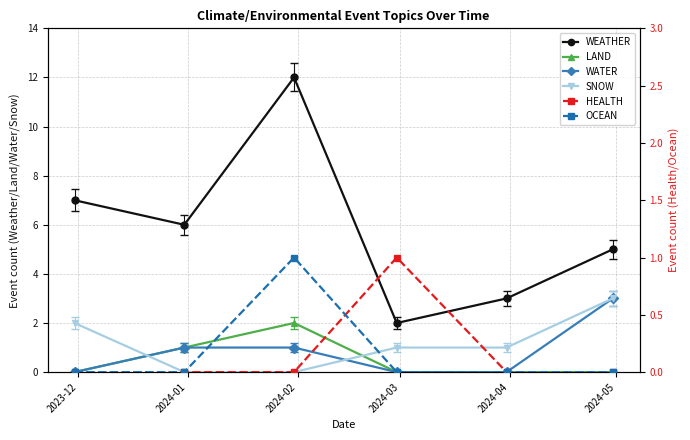

What is the highest value of the SNOW series?

3